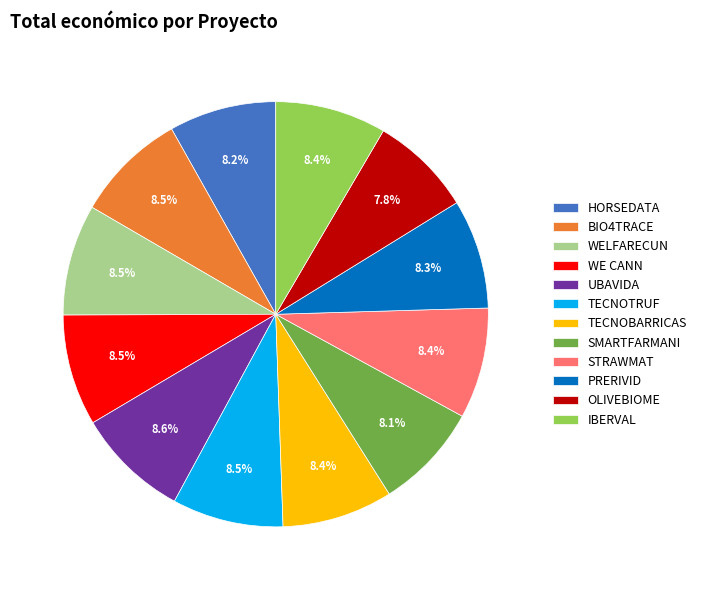

Does PRERIVID account for over 50% of the chart?

No